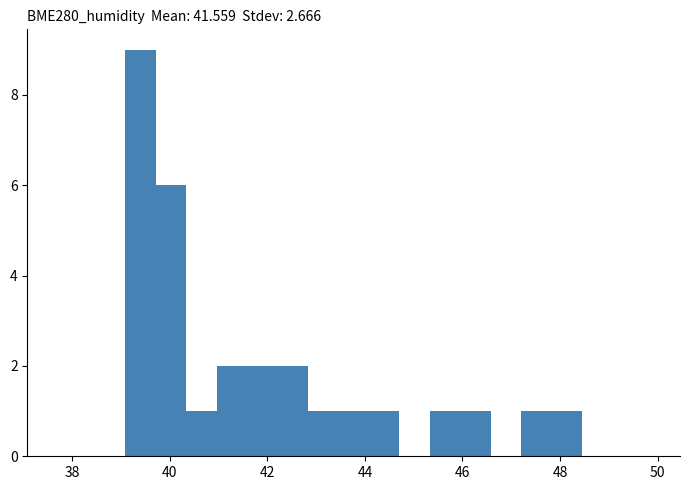

Around what value on the x-axis is the tallest bar? Give the approximate position of its centre, as read against the axis.

39.4